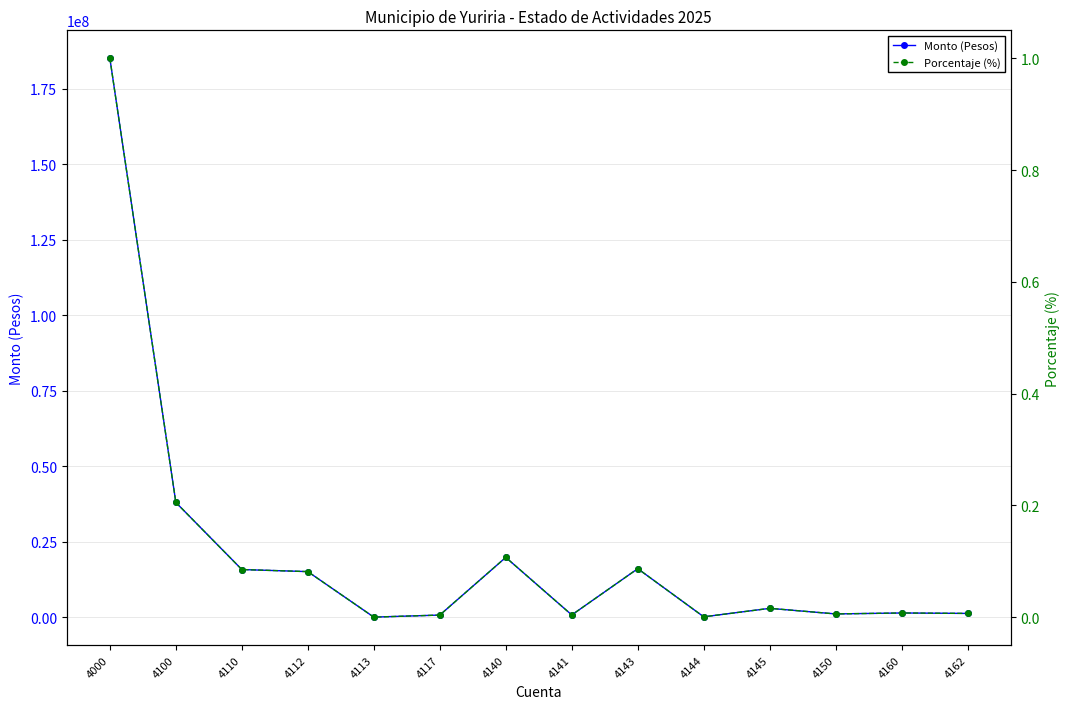

What is the difference between the maximum and minimum values in the Monto (Pesos) series?

185006360.5